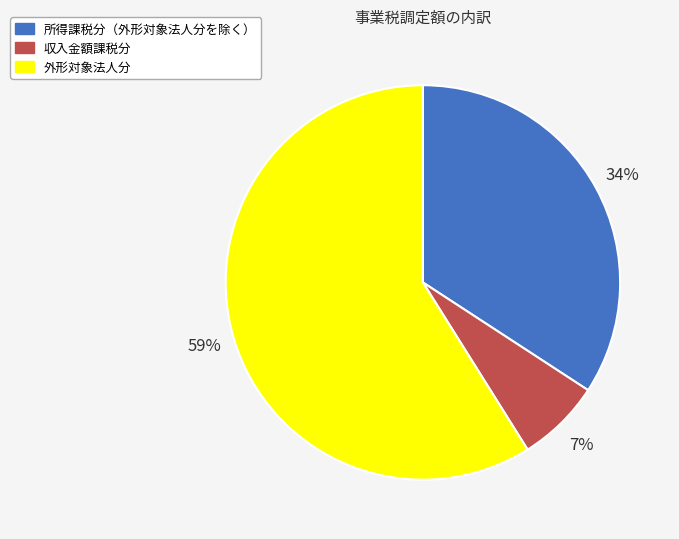

Which category has the smallest portion of the pie?

収入金額課税分